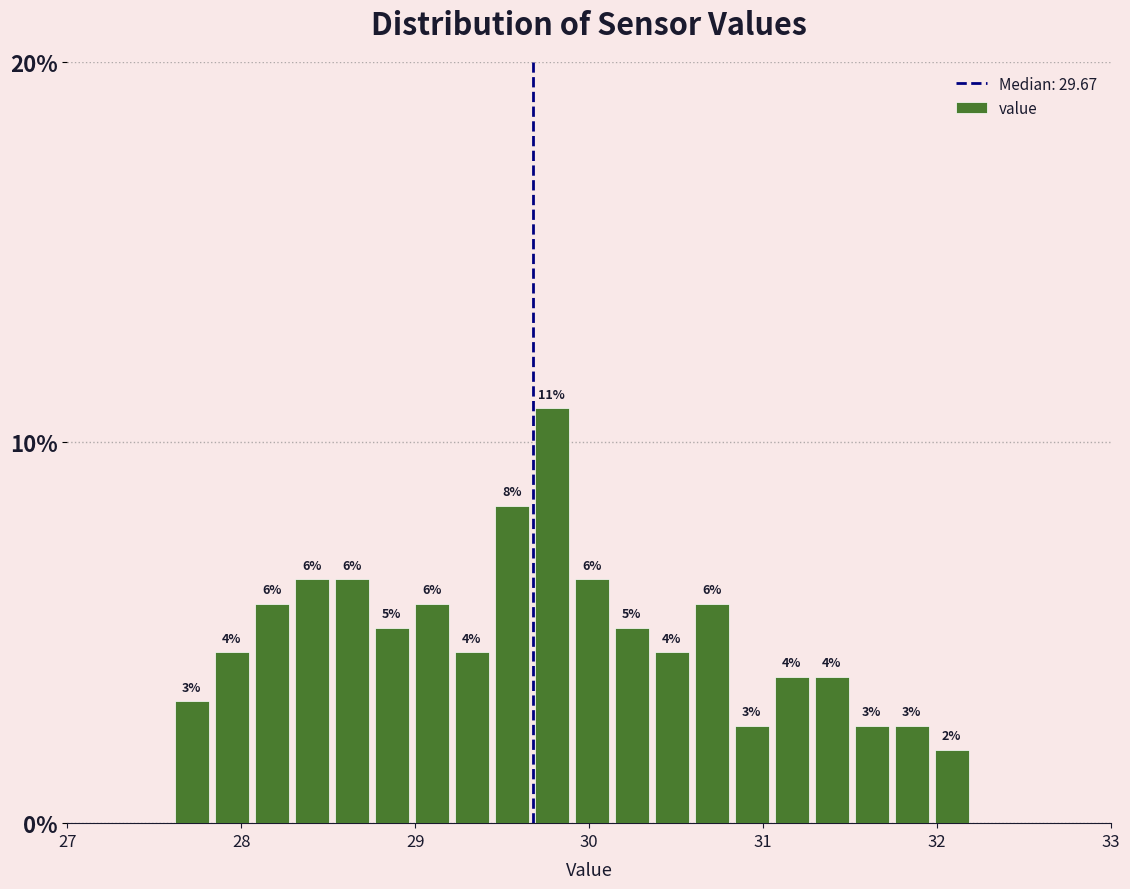

Read against the x-axis, roughly where is the centre of the tallest bar?

29.8